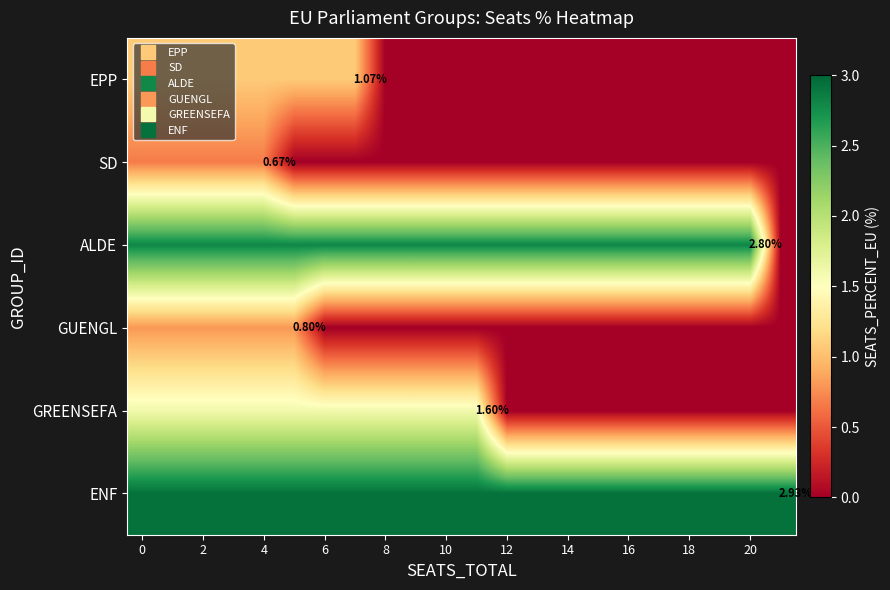

How many data points in row_4 are above 1?

12